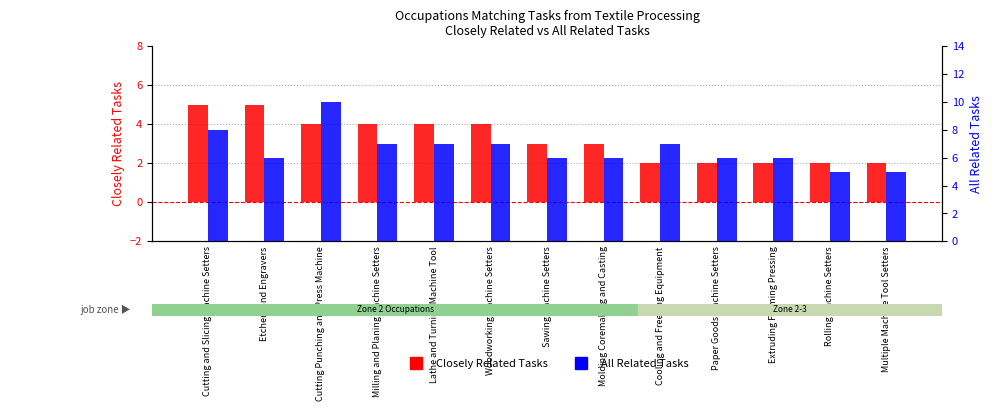

Reading left to right, list all the values displayed in this chart.

Closely Related Tasks: Cutting and Slicing Machine Setters=5	Etchers and Engravers=5	Cutting Punching and Press Machine=4	Milling and Planing Machine Setters=4	Lathe and Turning Machine Tool=4	Woodworking Machine Setters=4	Sawing Machine Setters=3	Molding Coremaking and Casting=3	Cooling and Freezing Equipment=2	Paper Goods Machine Setters=2	Extruding Forming Pressing=2	Rolling Machine Setters=2	Multiple Machine Tool Setters=2
All Related Tasks: Cutting and Slicing Machine Setters=8	Etchers and Engravers=6	Cutting Punching and Press Machine=10	Milling and Planing Machine Setters=7	Lathe and Turning Machine Tool=7	Woodworking Machine Setters=7	Sawing Machine Setters=6	Molding Coremaking and Casting=6	Cooling and Freezing Equipment=7	Paper Goods Machine Setters=6	Extruding Forming Pressing=6	Rolling Machine Setters=5	Multiple Machine Tool Setters=5